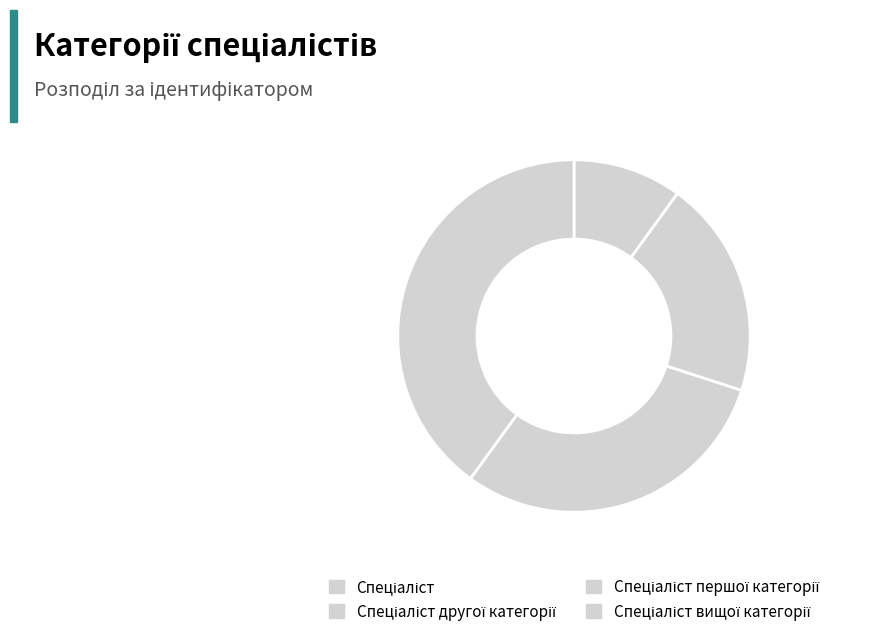

Count the number of slices in the pie.

4